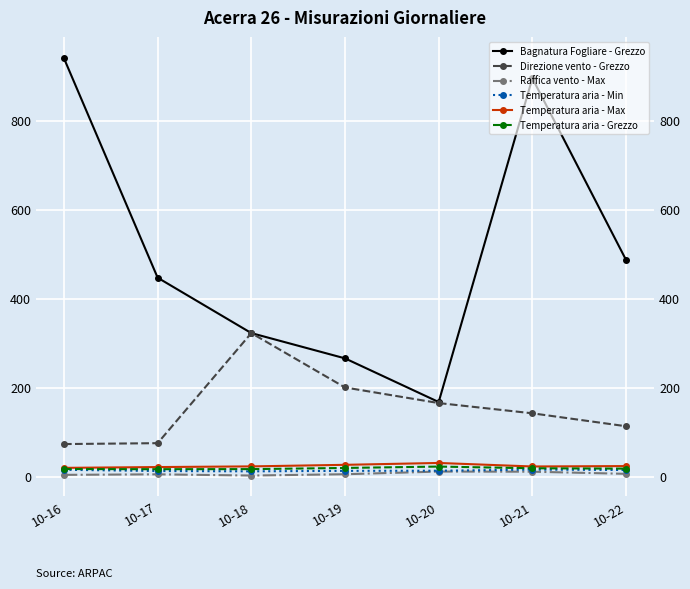

What is the value of the Direzione vento - Grezzo point at the 1st from the left?

74.0